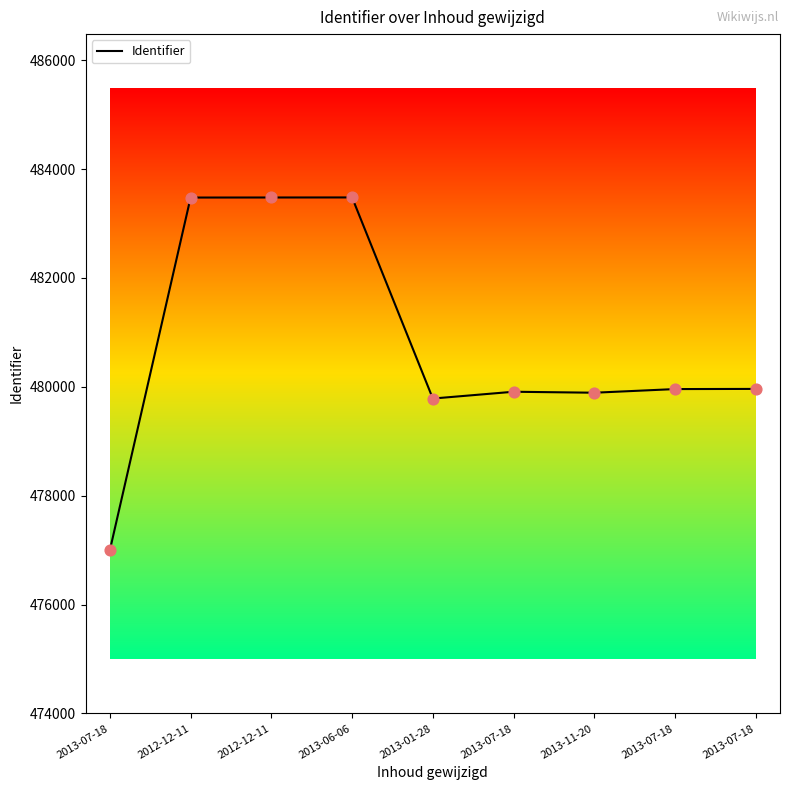

Which has a higher value, 2013-07-18 or 2012-12-11?

2012-12-11